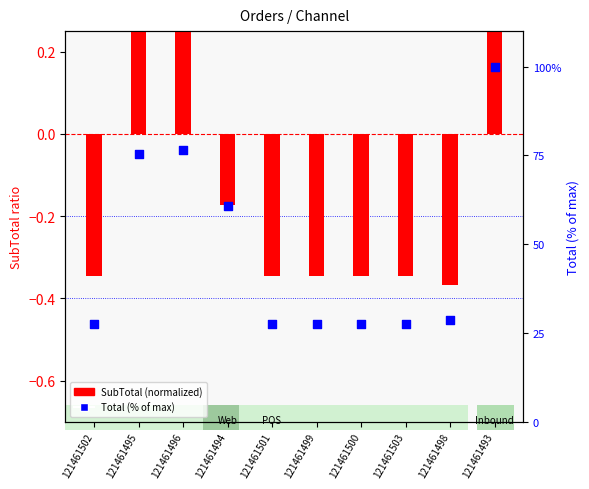

Which series reaches the minimum Y coordinate?

SubTotal (normalized)